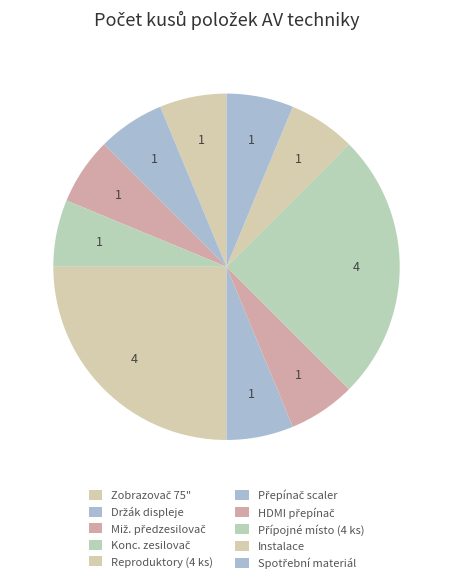

Count the number of slices in the pie.

10